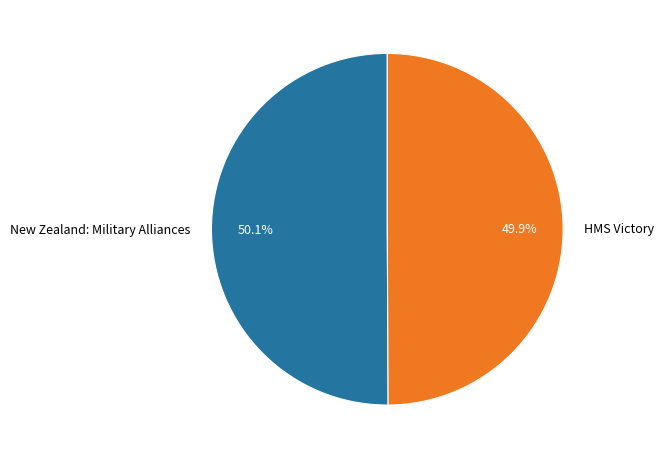

How many slices are in this pie chart?

2